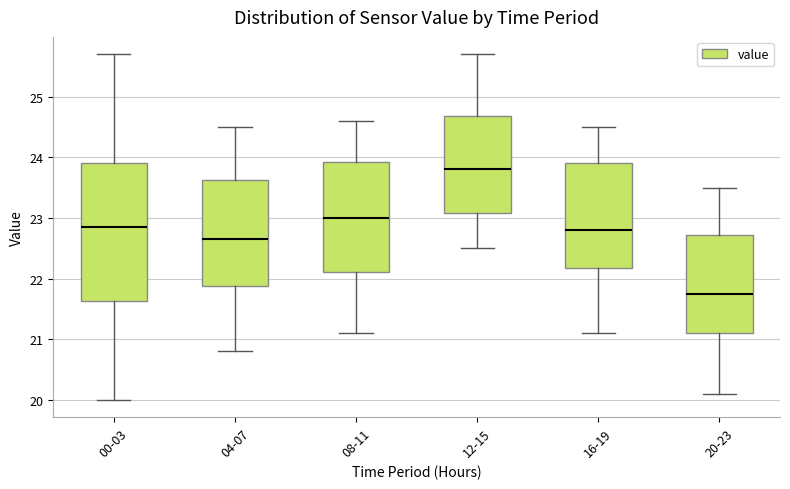

Reading left to right, read every box against the y-axis: the position of its median line, the range the box covers, and the ends of its whiskers. The values are not printed on the chart, so give them approximately, as read against the axis.

00-03: median 22.9, box 21.6 to 23.9, whiskers 20.0 to 25.7
04-07: median 22.7, box 21.9 to 23.6, whiskers 20.8 to 24.5
08-11: median 23.0, box 22.1 to 23.9, whiskers 21.1 to 24.6
12-15: median 23.8, box 23.1 to 24.7, whiskers 22.5 to 25.7
16-19: median 22.8, box 22.2 to 23.9, whiskers 21.1 to 24.5
20-23: median 21.8, box 21.1 to 22.7, whiskers 20.1 to 23.5